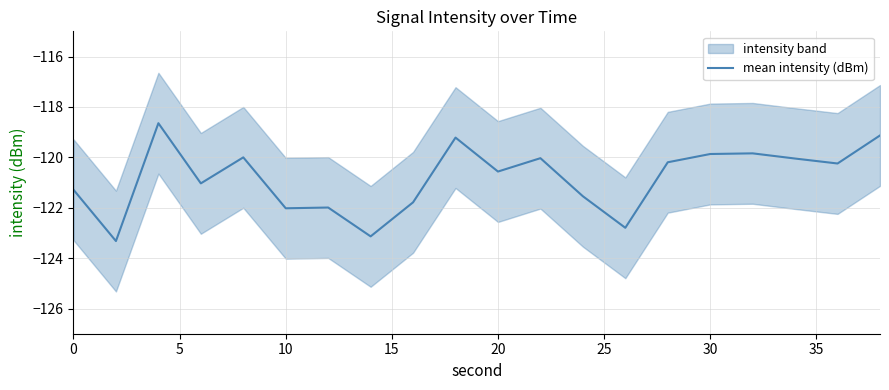

What is the sum of all values?

-2416.7